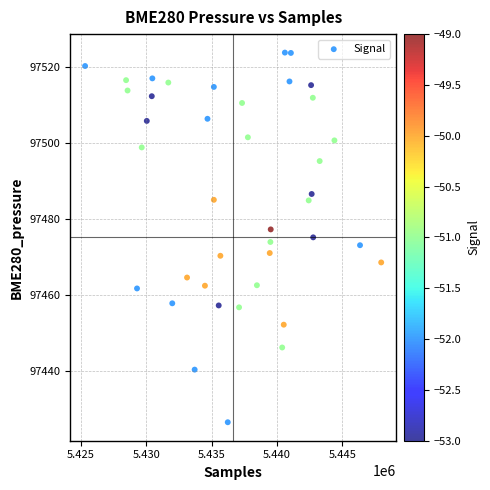

What is the range of X values (max minus min)?

22630.0